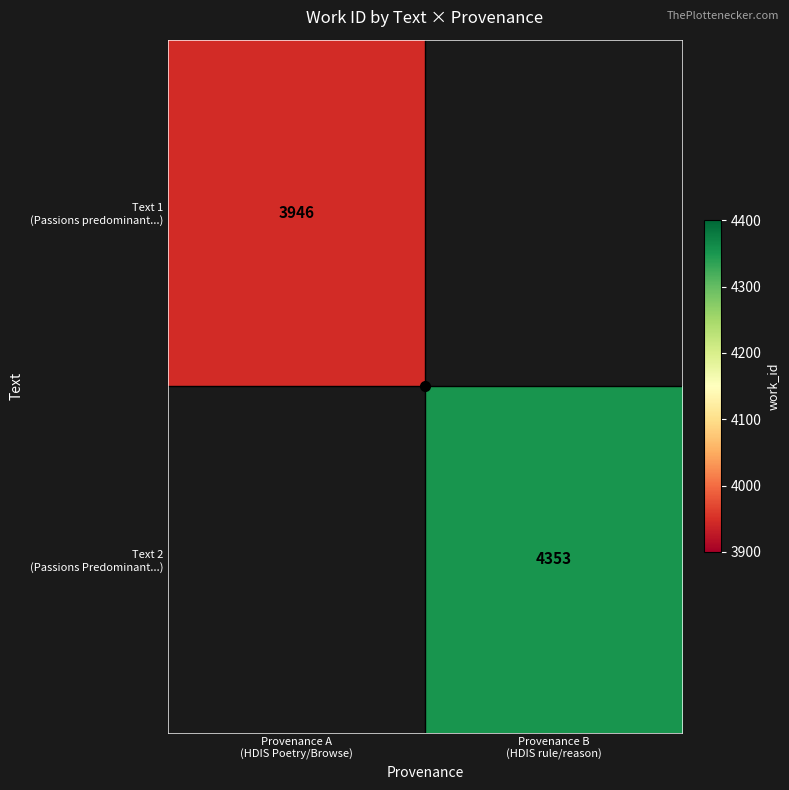

Rank the series by their average value, from lowest to highest.

Text 1 (Passions predominant...), Text 2 (Passions Predominant...)